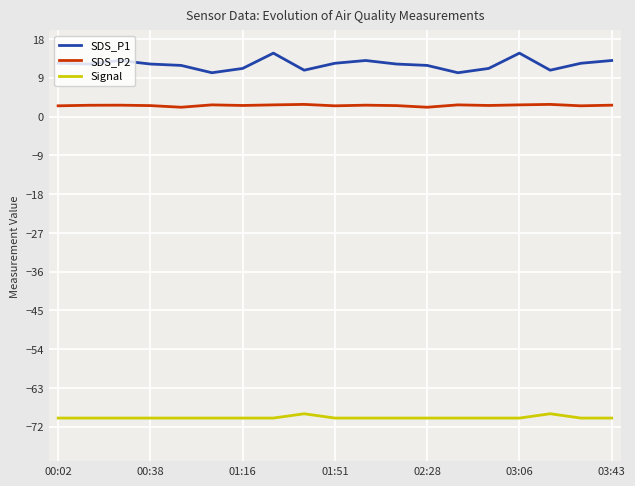

Rank the series by their maximum value, from highest to lowest.

SDS_P1, SDS_P2, Signal